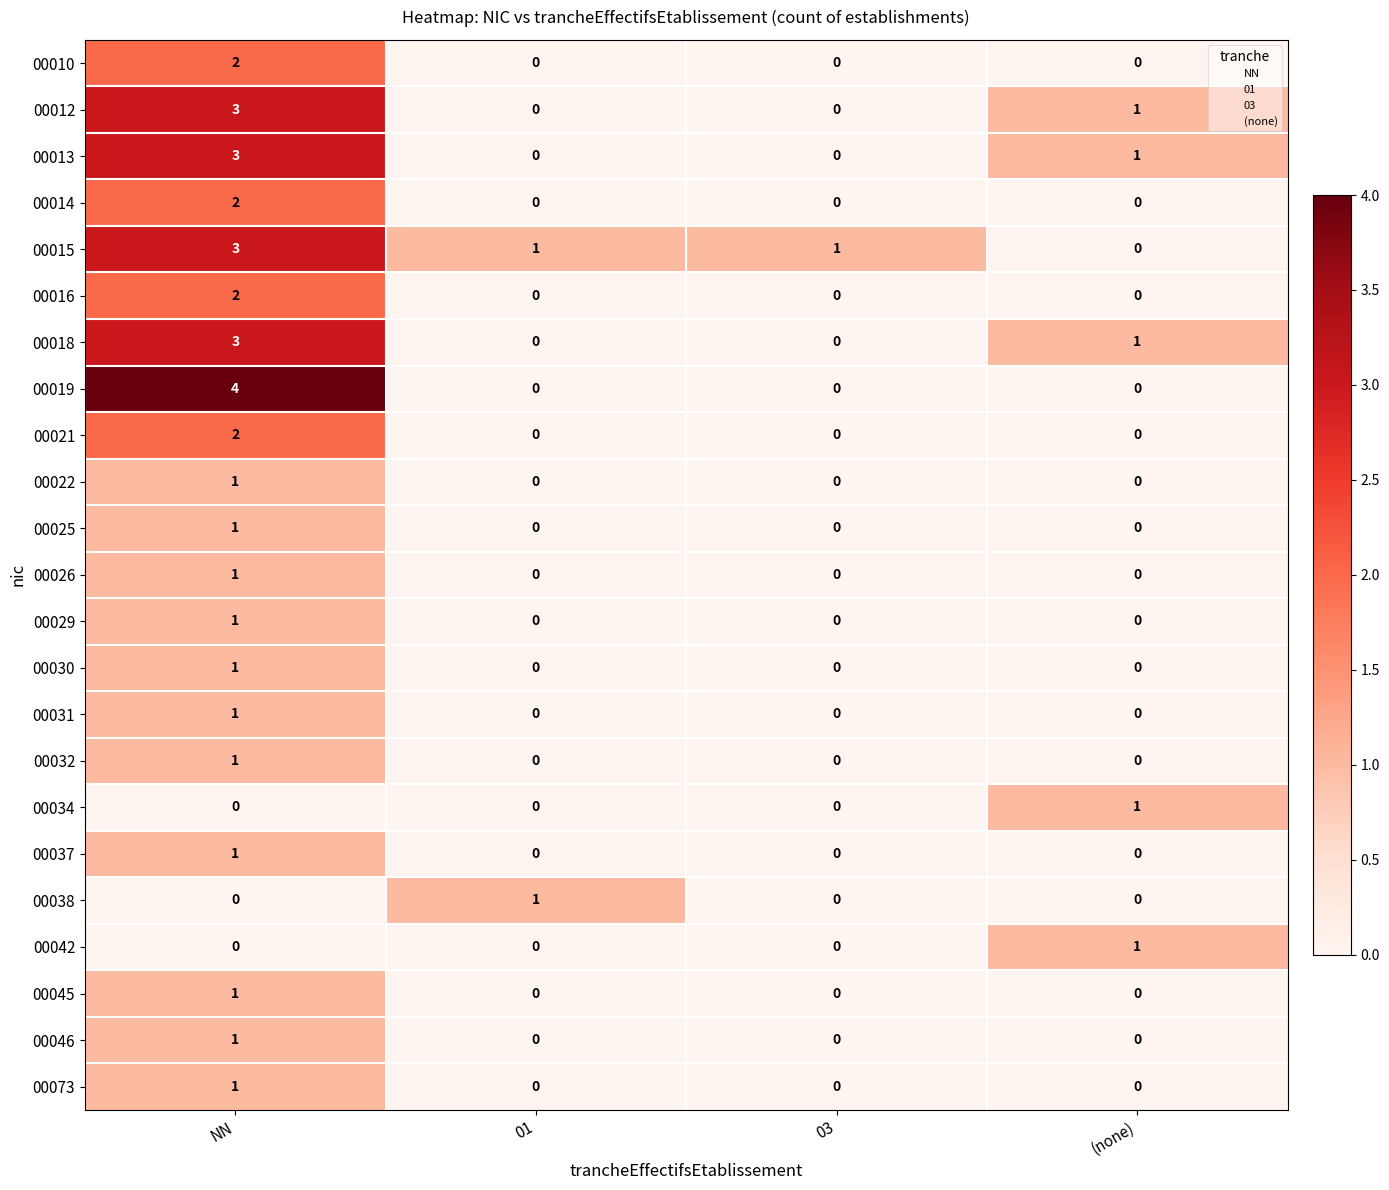

What is the sum of all 00018 values?

4